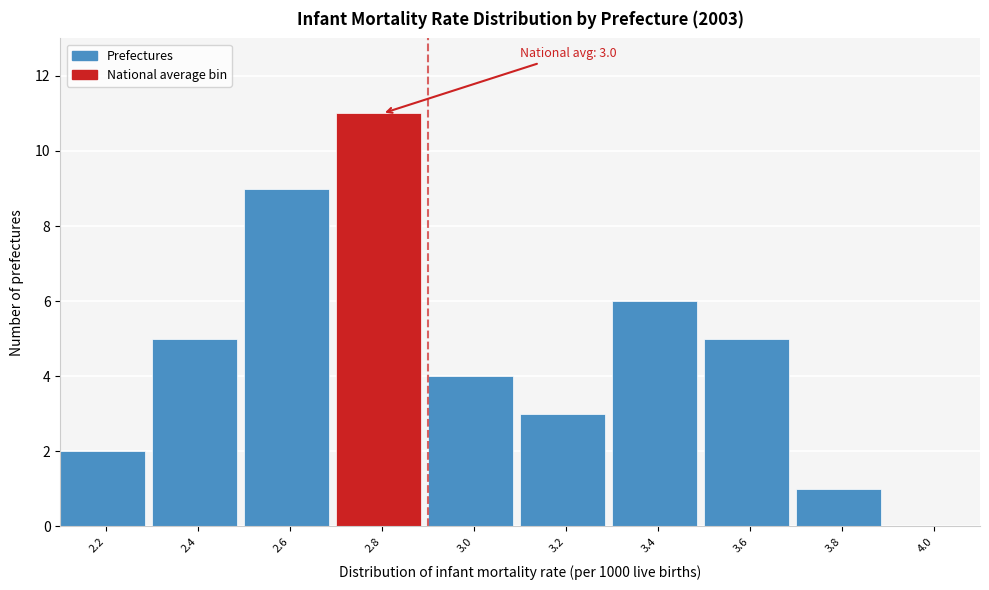

Reading right to left, transcribe all the data shown in this chart.

4.0=0	3.8=1	3.6=5	3.4=6	3.2=3	3.0=4	2.8=11	2.6=9	2.4=5	2.2=2